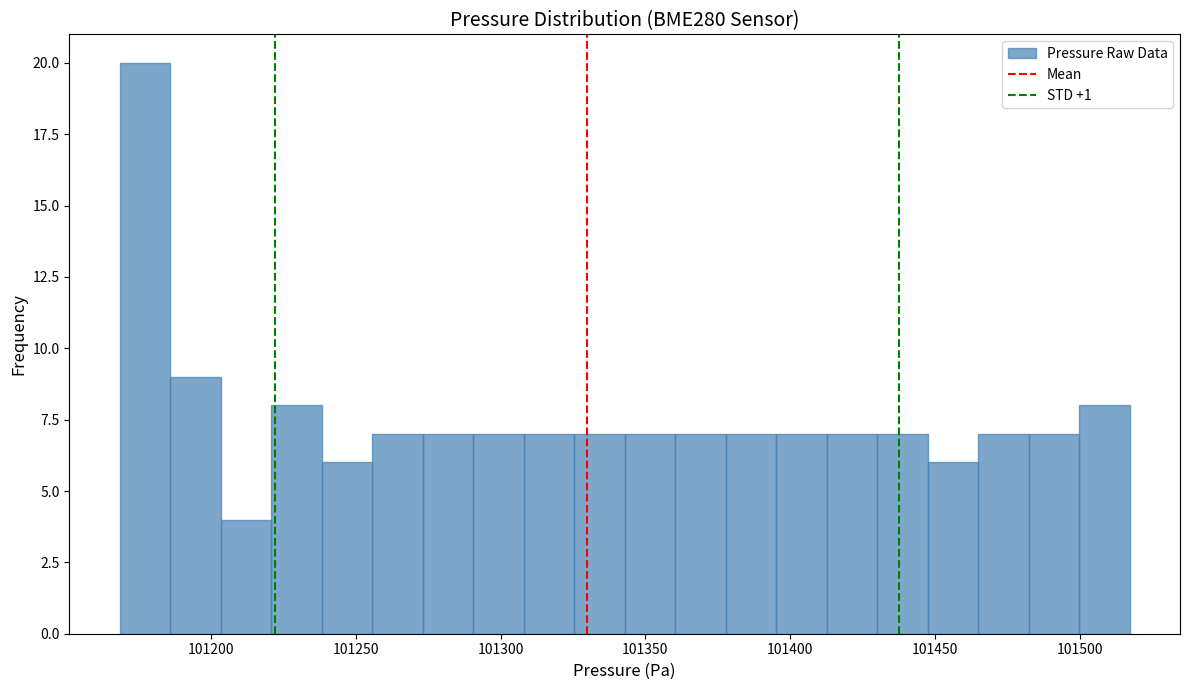

Read against the x-axis, roughly where is the centre of the tallest bar?

101175